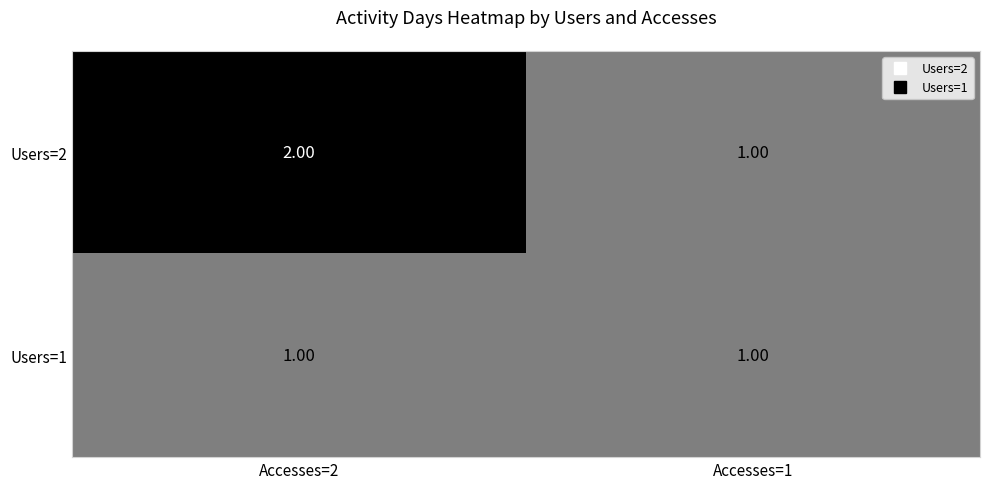

What is the sum of the Users=2 values at Accesses=2 and Accesses=1?

3